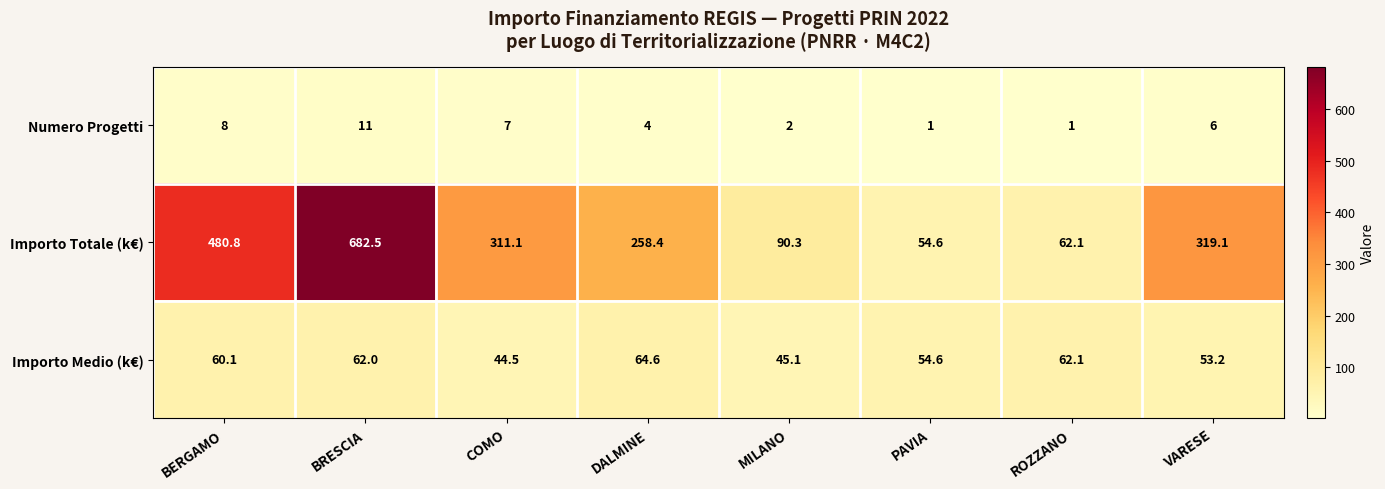

What is the difference between the maximum and second lowest values in the Importo Medio (k€) series?

19.5